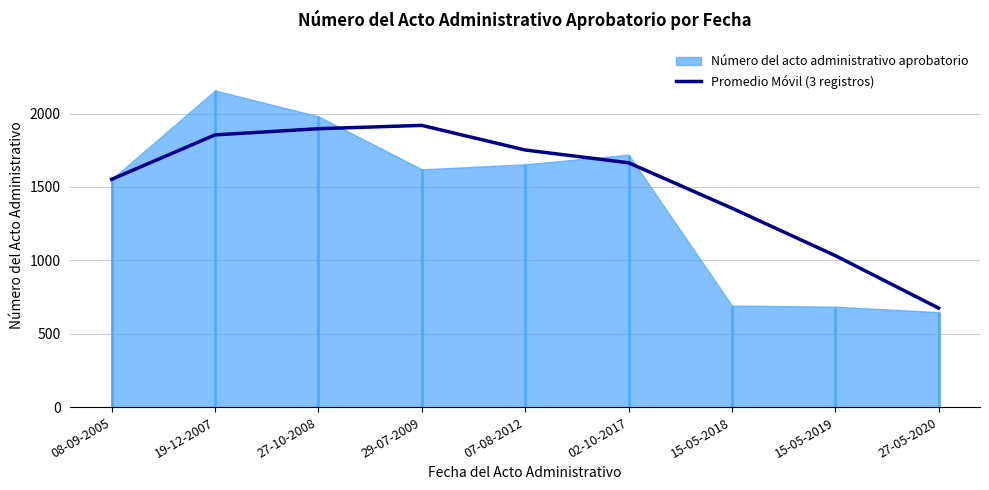

Which category has the lowest value in the Promedio Móvil (3 registros) series?

27-05-2020